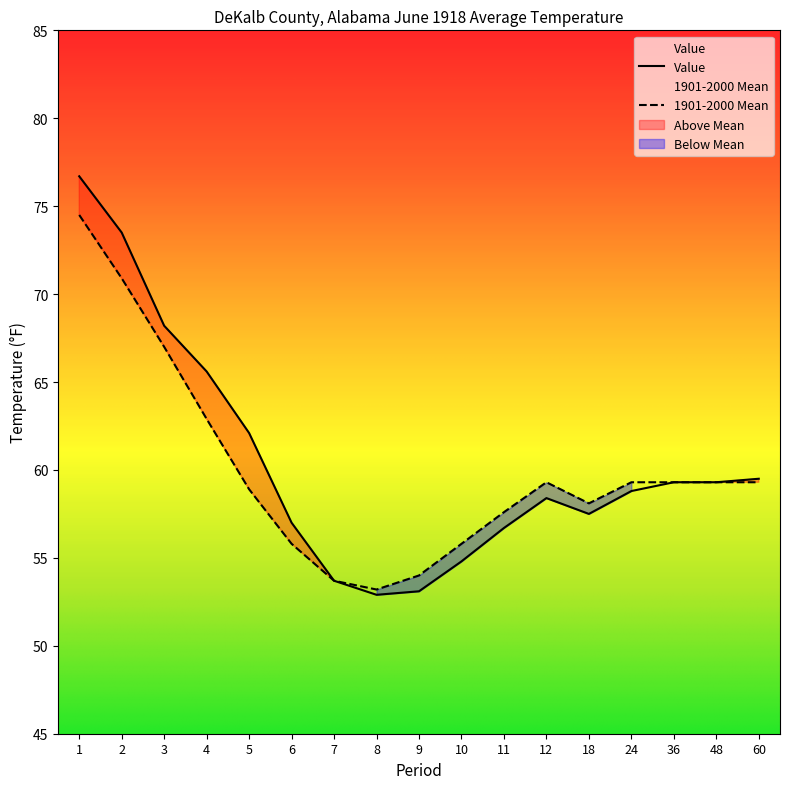

Between 7 and 5, which is larger?

5